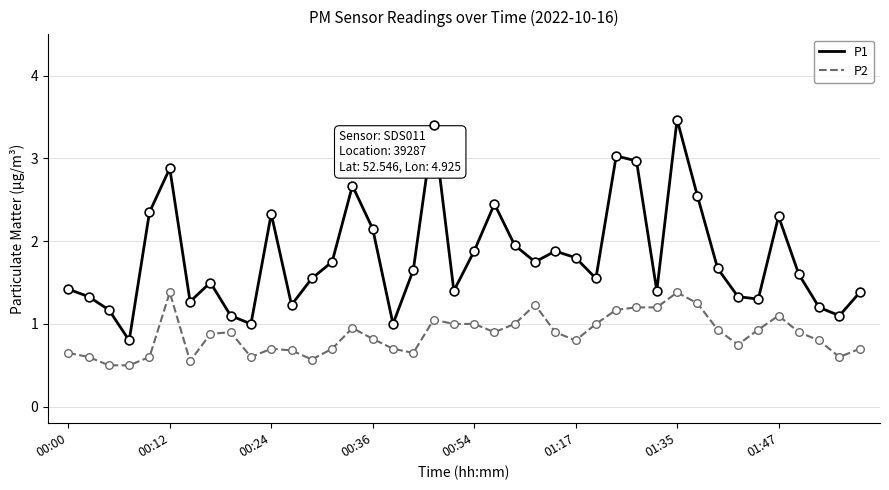

Rank the series by their maximum value, from lowest to highest.

P2, P1